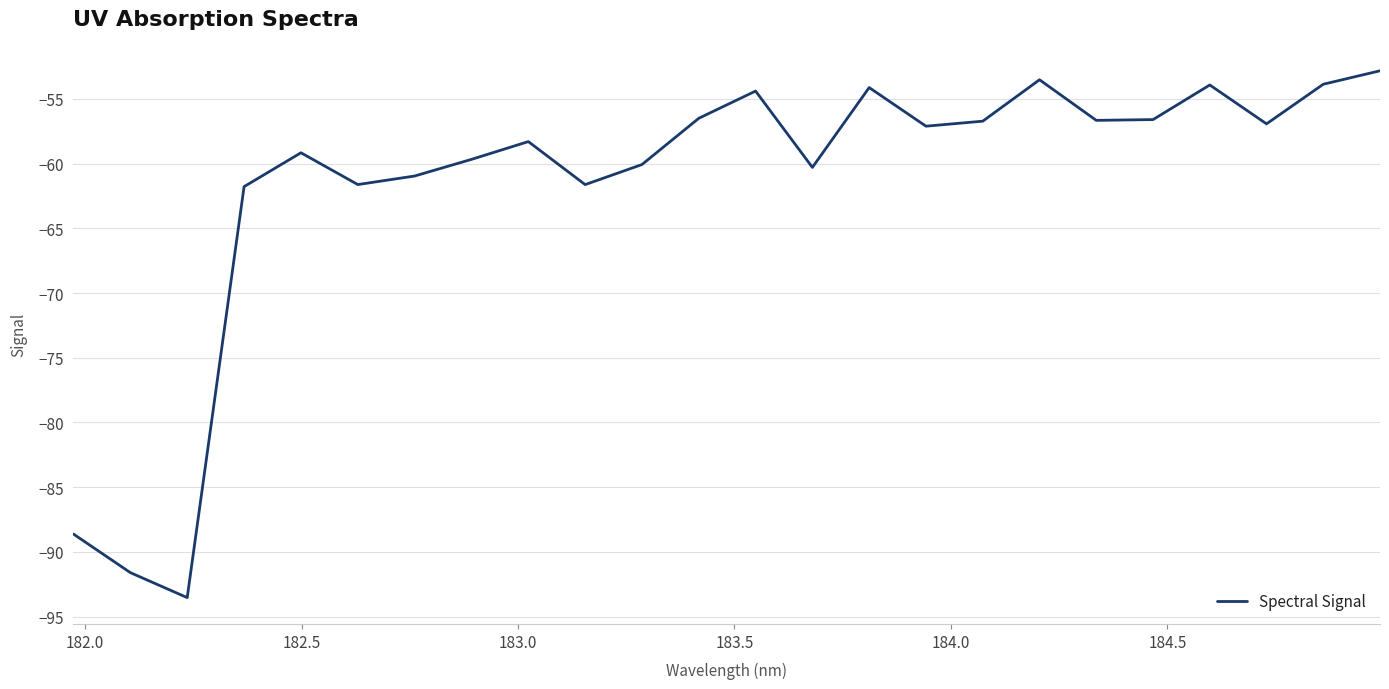

What is the greatest value displayed?

-52.8